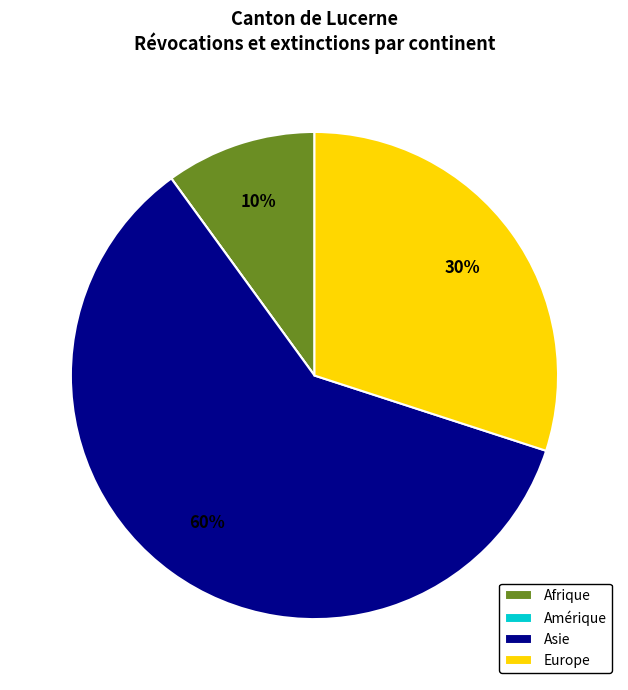

Which has a higher value, Afrique or Europe?

Europe